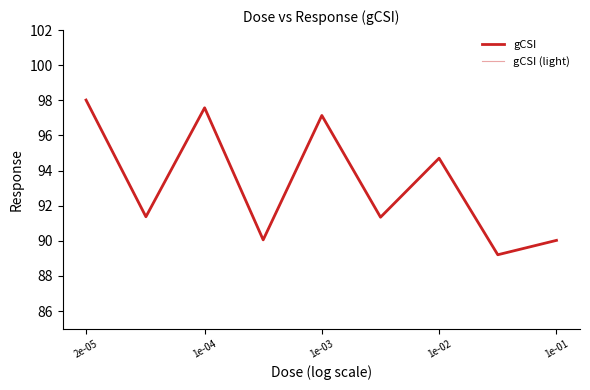

What is the difference between the maximum and minimum values in the gCSI (light) series?

8.8